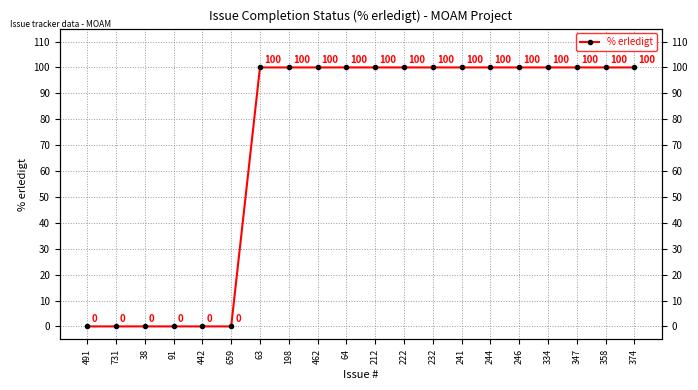

What is the label of the 6th point from the right?

244